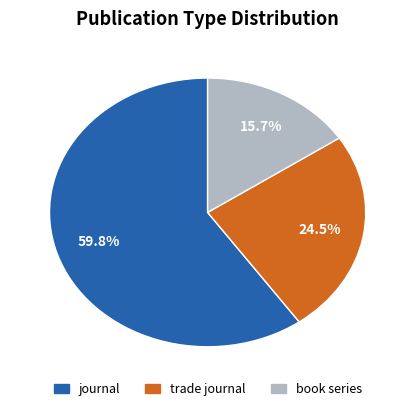

What is the smallest slice in the pie chart?

book series